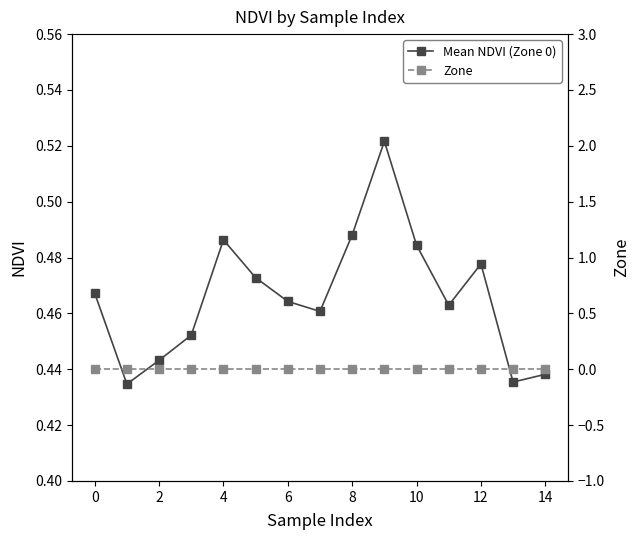

Which series has the largest total across all categories?

Mean NDVI (Zone 0)